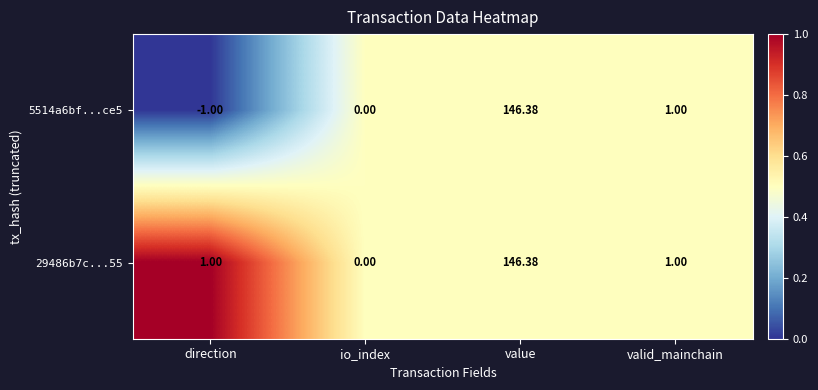

Where does the 5514a6bf...ce5 series first go above 1?

value